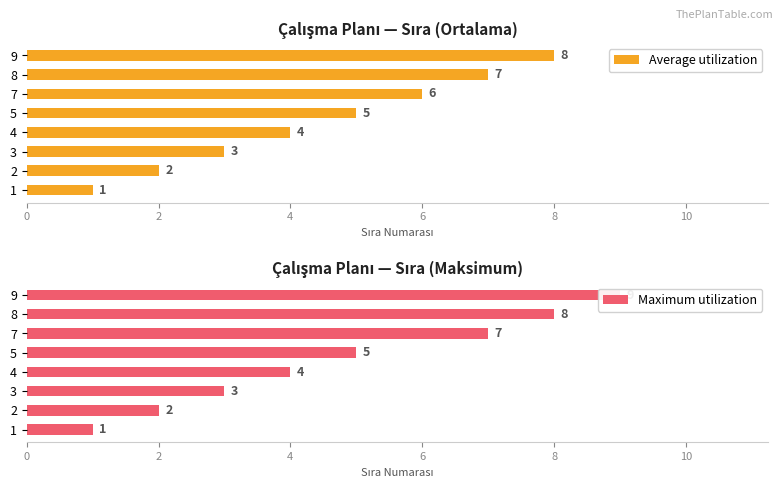

What is the sum of the Average utilization values at 9 and 5?

13